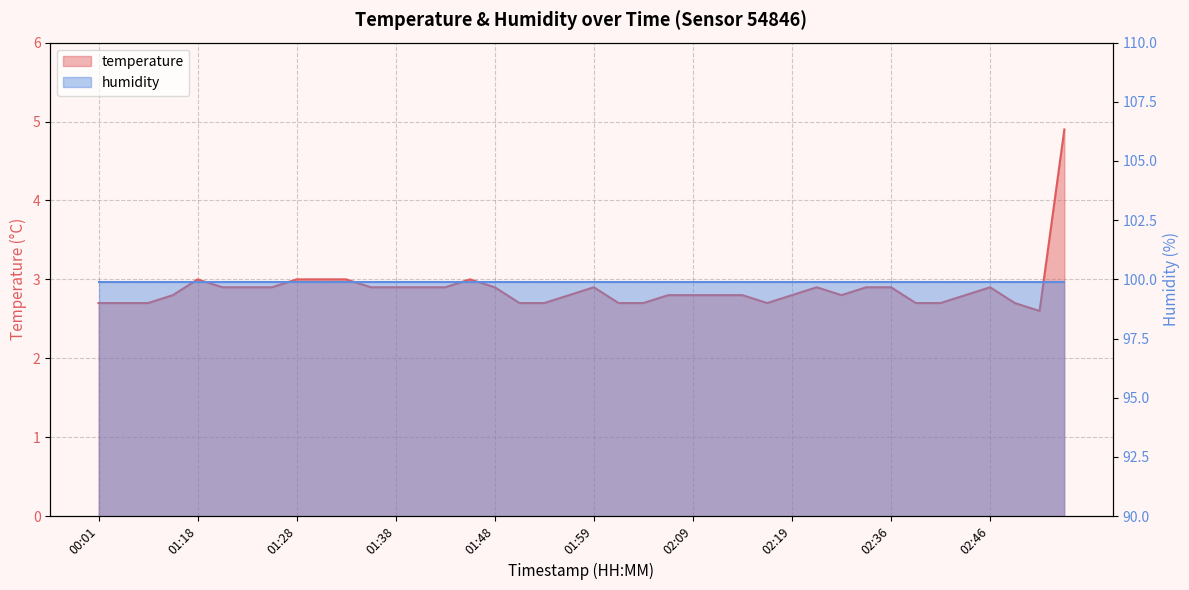

Is it true that the value at 02:04 is 1.3?

False